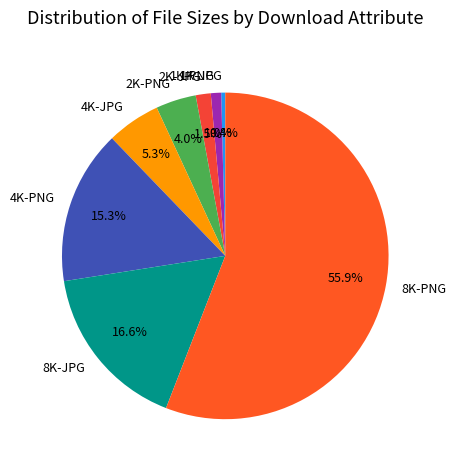

How many segments does this pie chart have?

8